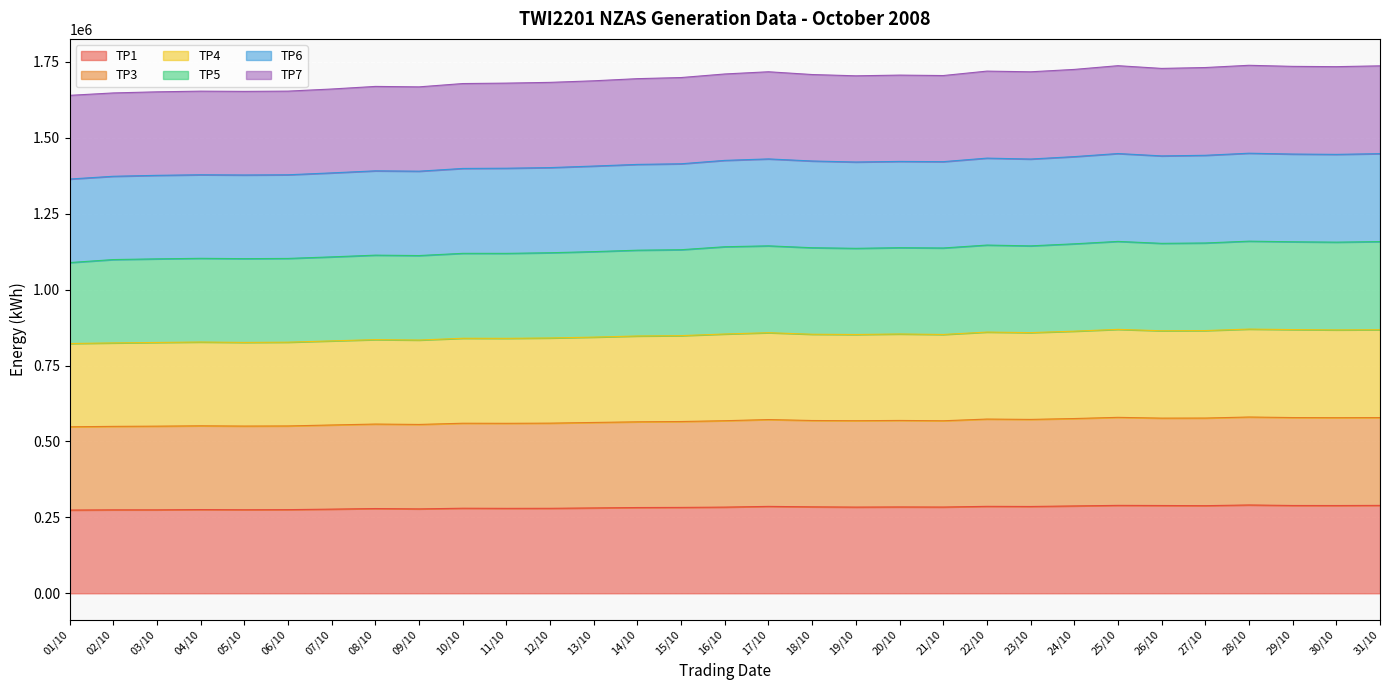

What is the minimum value for TP1?

274114